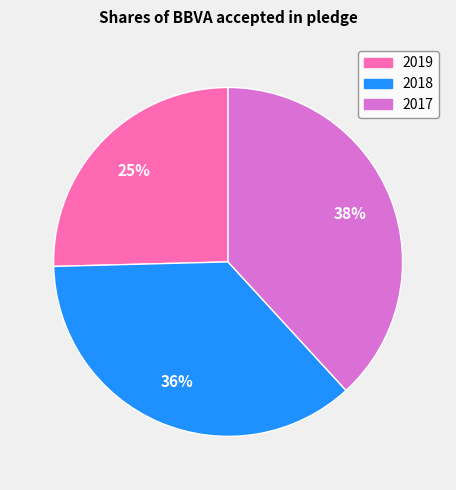

Between 2019 and 2017, which is larger?

2017